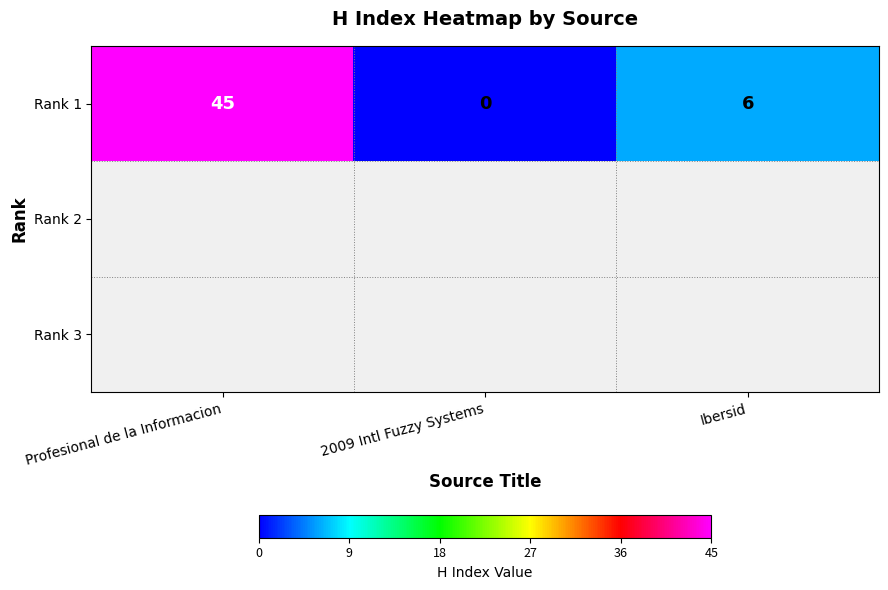

List the labels in order of value, largest first.

Profesional de la Informacion, Ibersid, 2009 Intl Fuzzy Systems